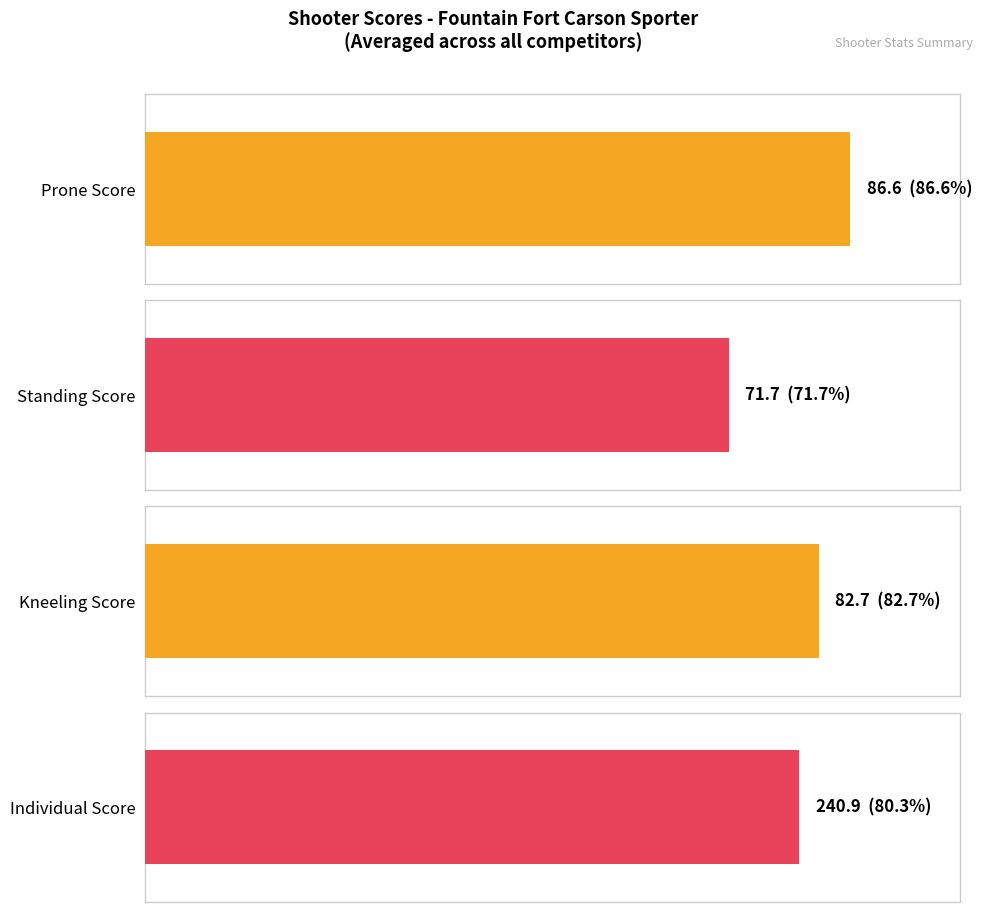

Does the chart contain stacked bars?

No